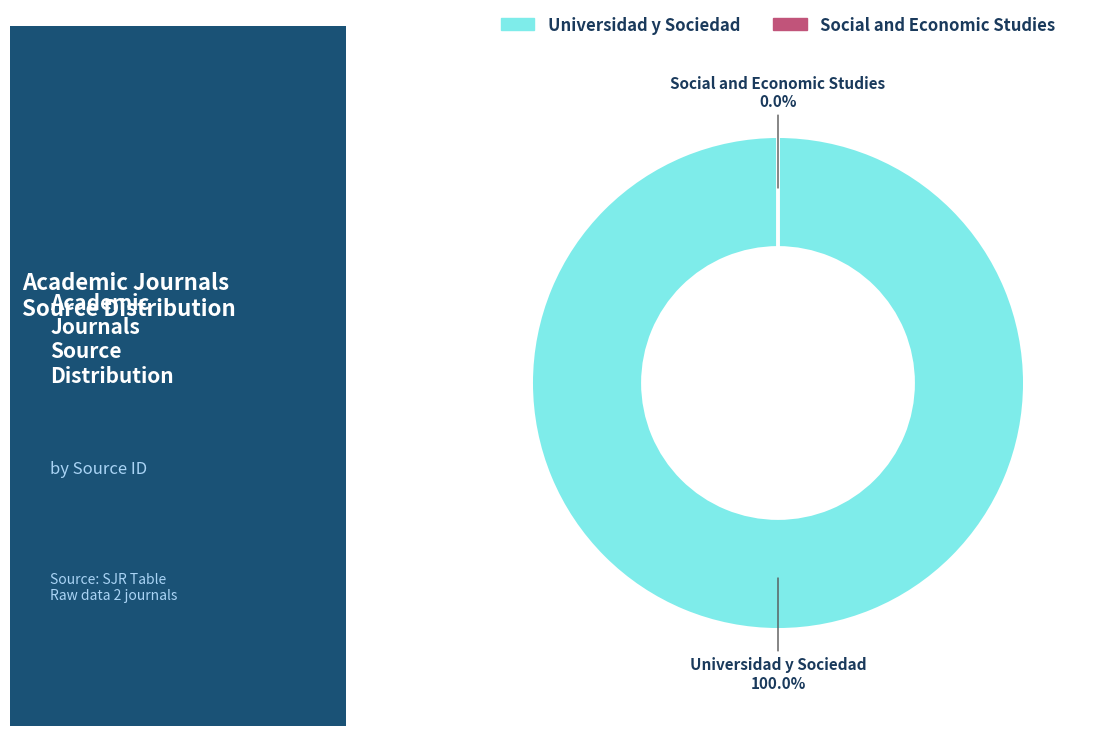

Does Universidad y Sociedad represent more than half of the total?

Yes